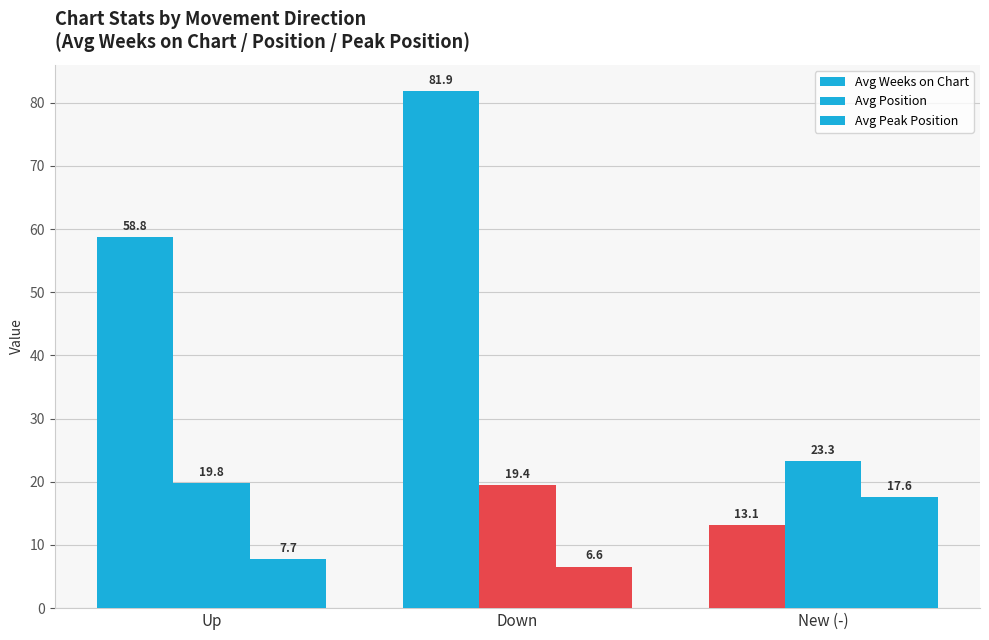

How many bars are there in total?

9